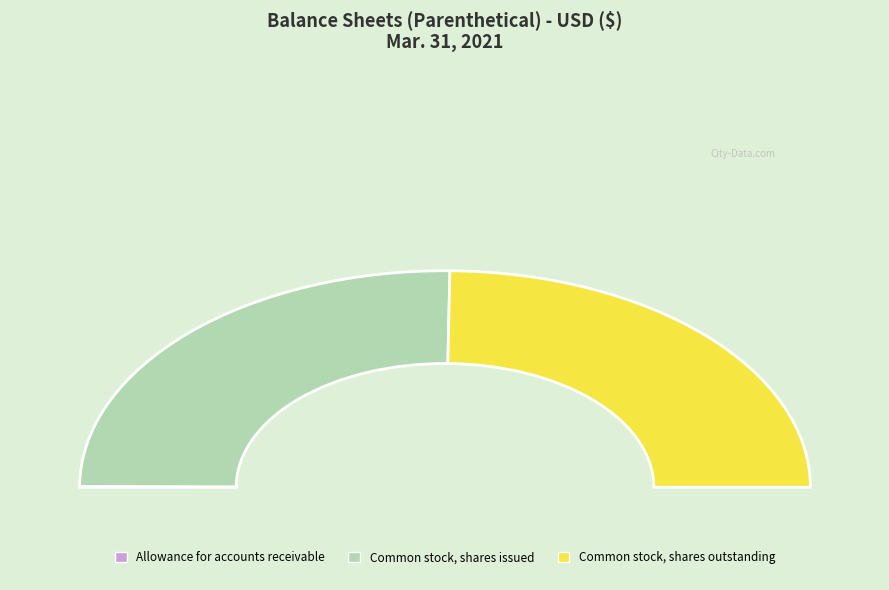

Which slice is the smallest?

Allowance for accounts receivable